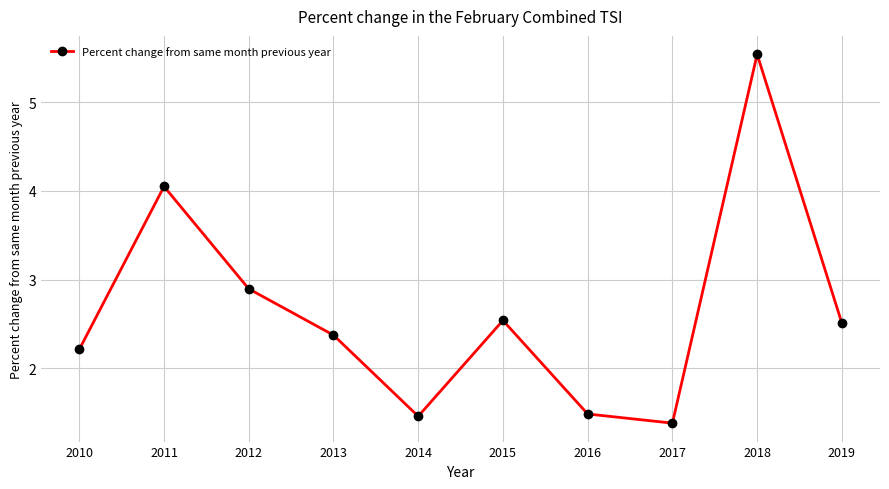

How many points are lower than both their immediate neighbors (excluding endpoints)?

2